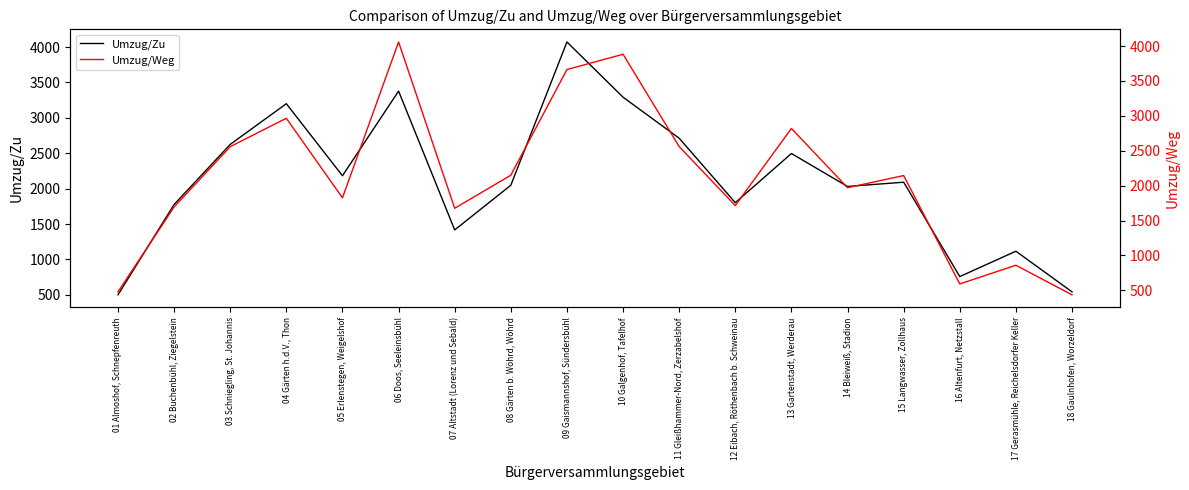

What is the label of the 4th point from the left?

04 Gärten h.d.V., Thon